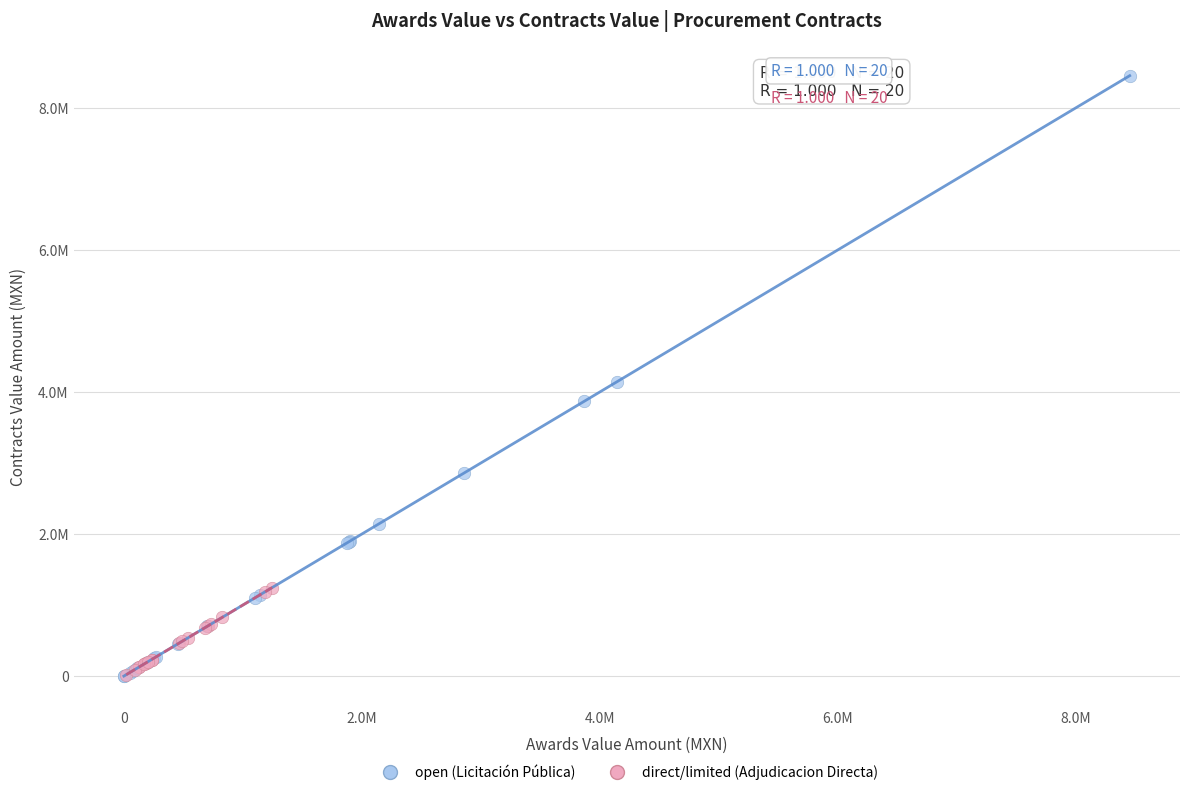

Which series contains the highest Y value?

open (Licitación Pública)